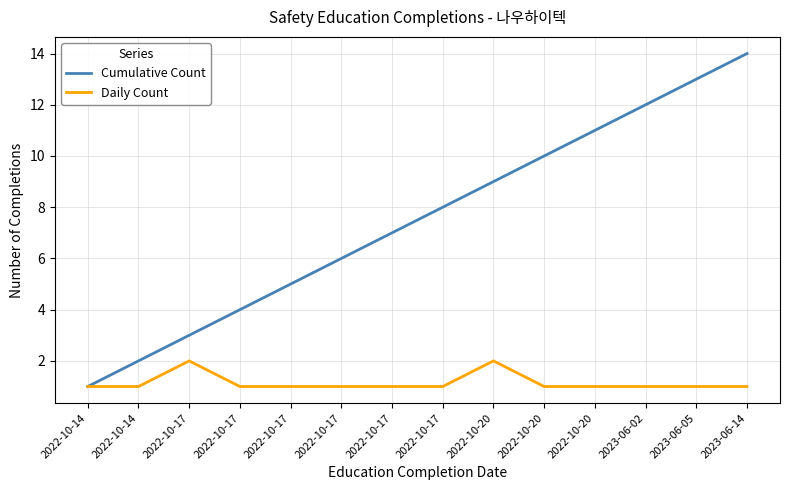

What is the value of the Cumulative Count point at the 9th from the left?

9